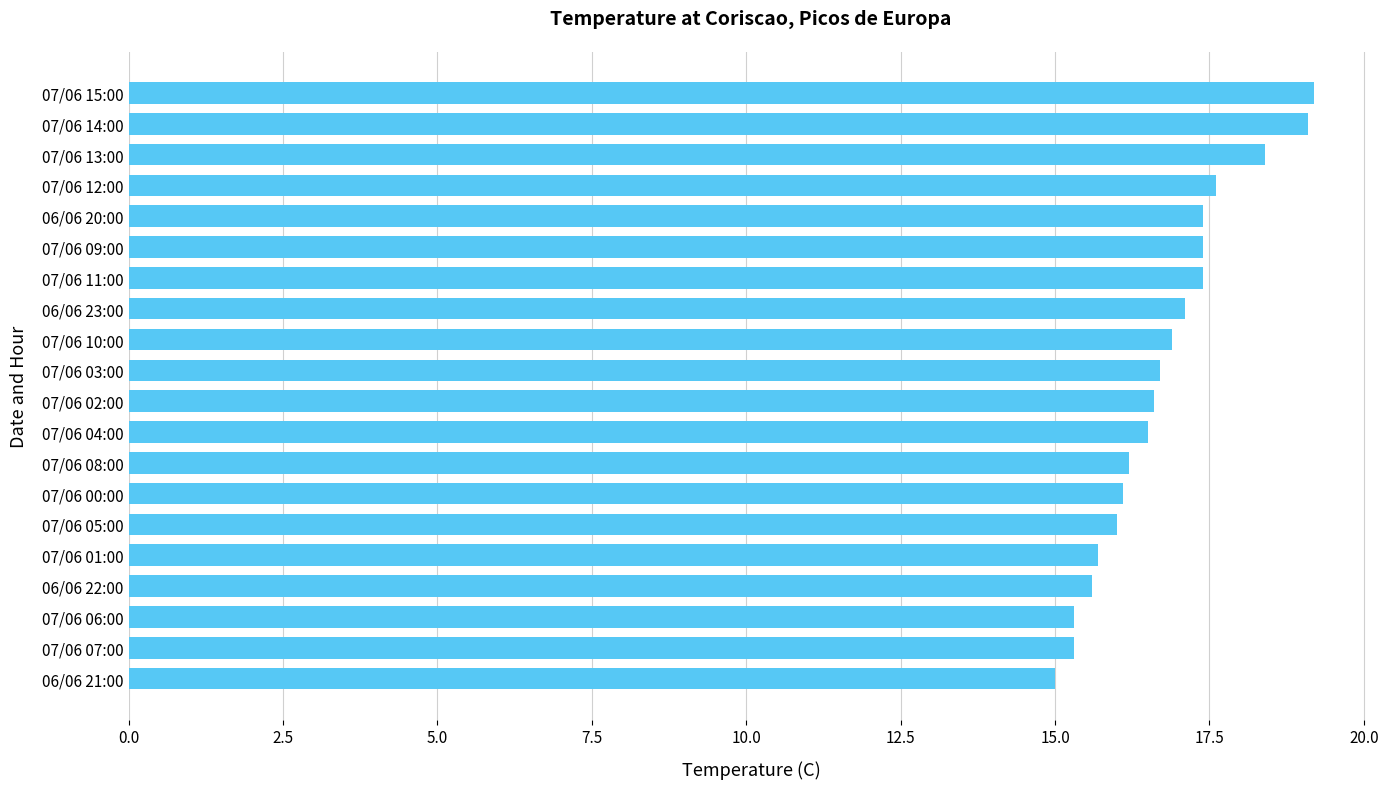

Are the bars grouped side by side (vs. stacked)?

No